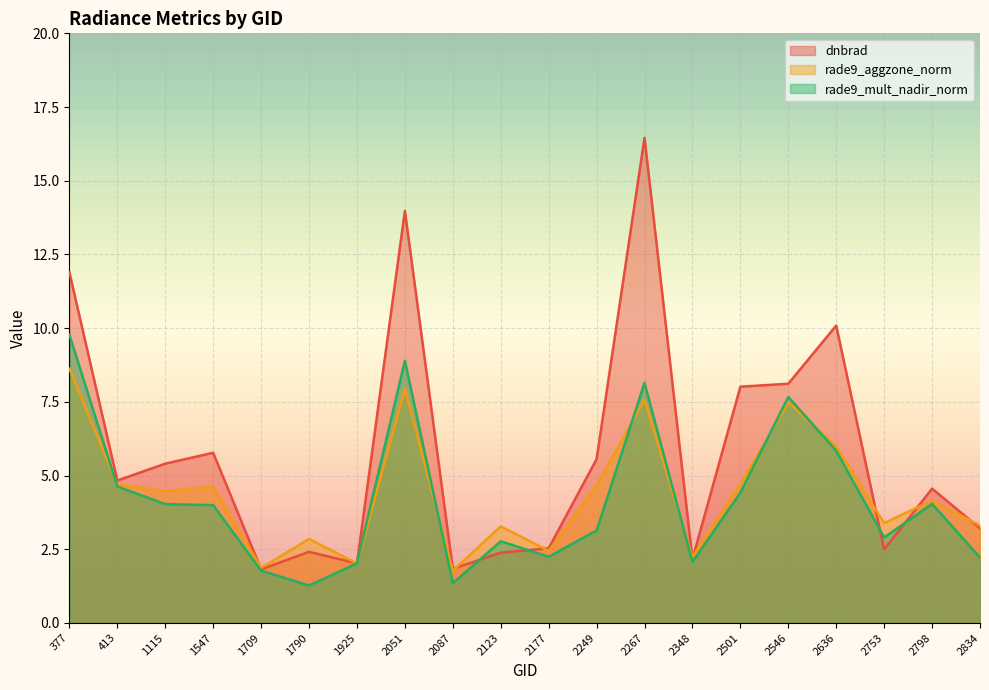

Count the number of data series in this chart.

3